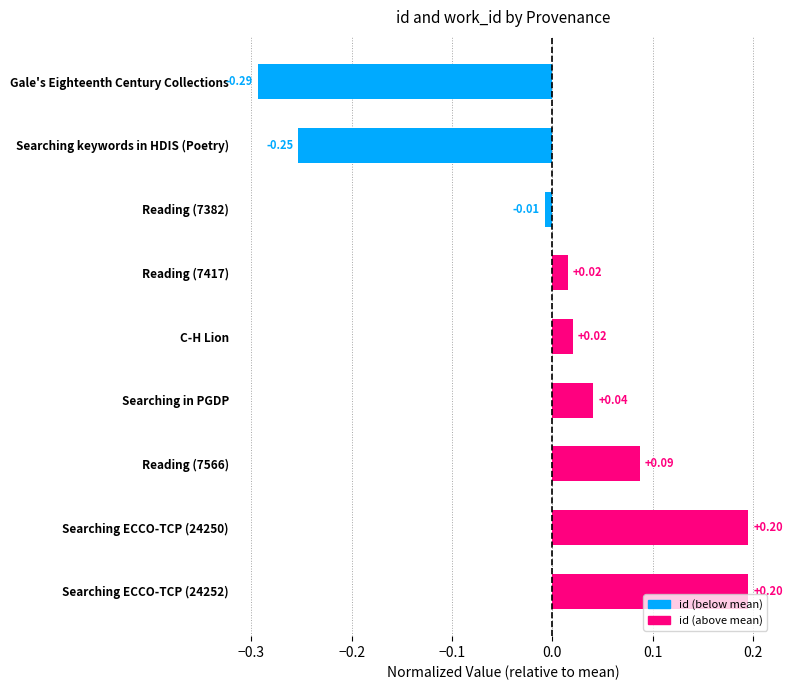

Which has a higher value, Searching ECCO-TCP (24250) or C-H Lion?

Searching ECCO-TCP (24250)